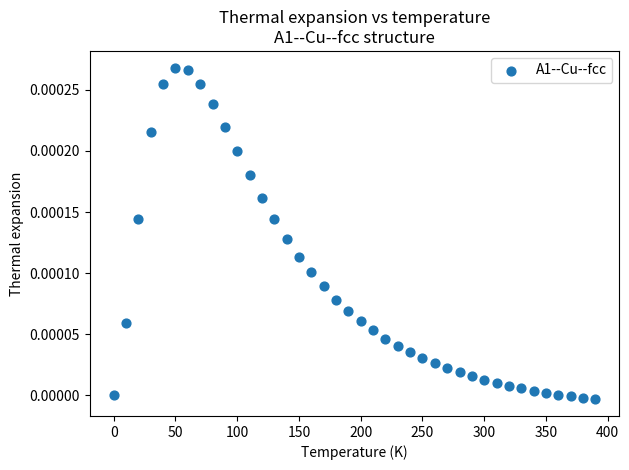

What is the range of X values (max minus min)?

390.0